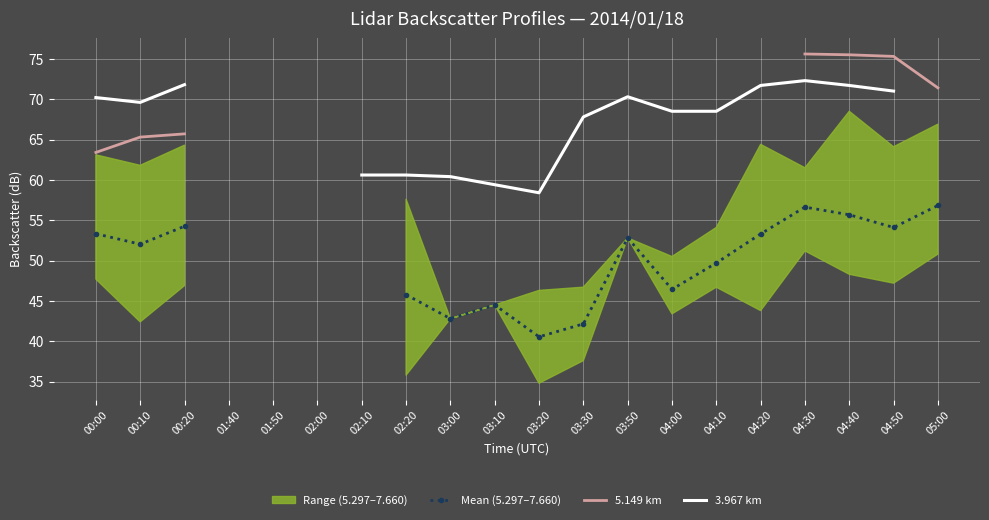

What is the label of the 2nd point from the right?

04:50